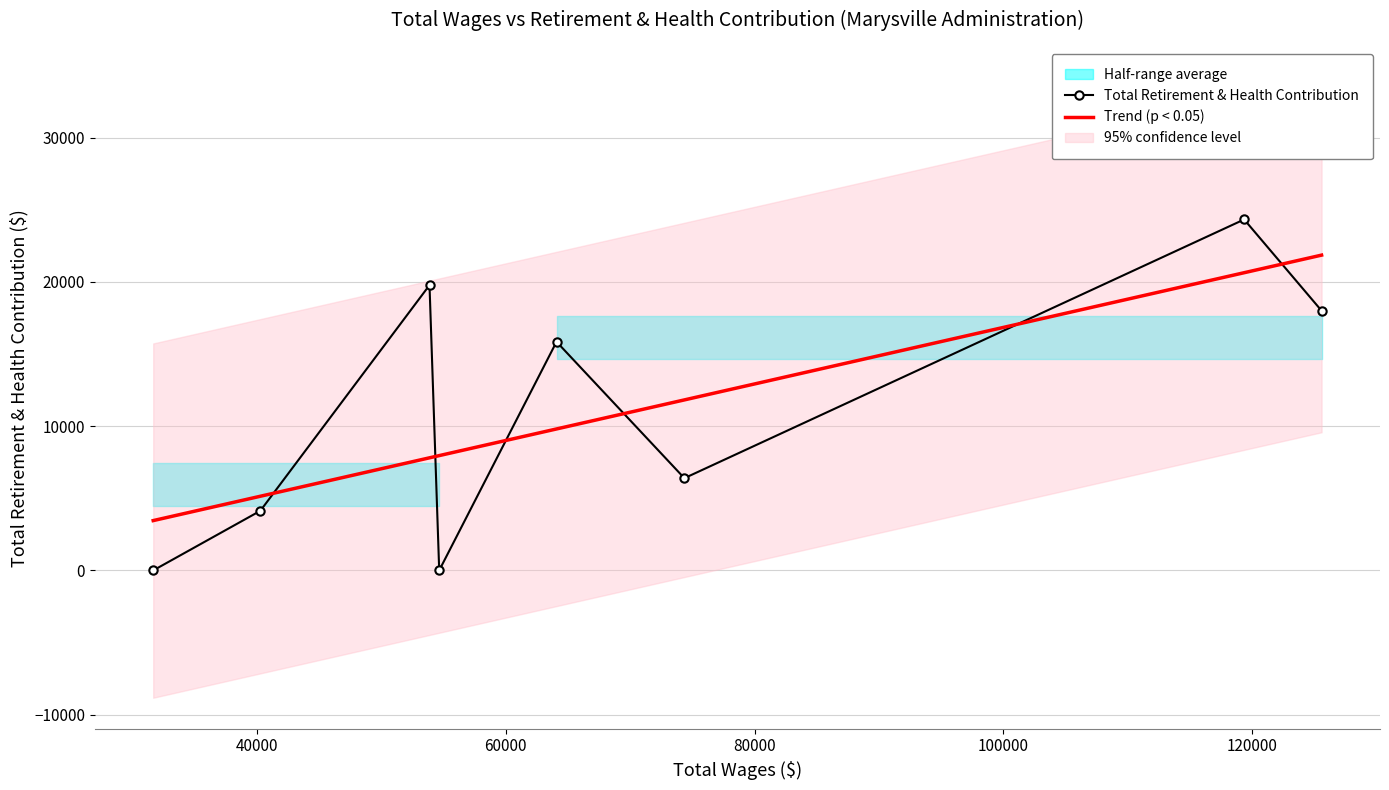

In Total Retirement & Health Contribution, how many points are higher than both neighbors (excluding endpoints)?

3